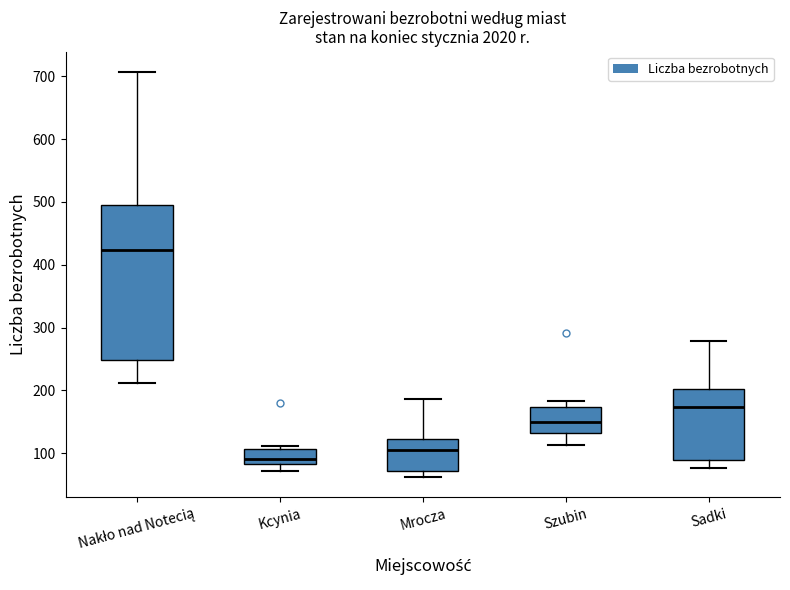

Reading left to right, transcribe this box plot: for each box, give where its median line is, the range the box spans, and where its two whiskers end, as read against the y-axis. The values are not printed on the chart, so give them approximately, as read against the axis.

Nakło nad Notecią: median 420, box 250 to 490, whiskers 210 to 710
Kcynia: median 90, box 80 to 110, whiskers 70 to 110 (just above the box's upper edge)
Mrocza: median 110, box 70 to 120, whiskers 60 to 190
Szubin: median 150, box 130 to 170, whiskers 110 to 180
Sadki: median 170, box 90 to 200, whiskers 80 to 280